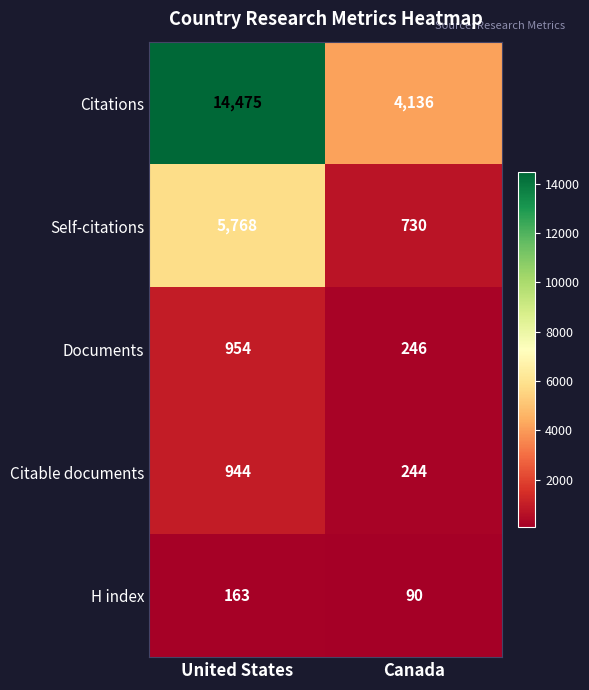

At how many categories does at least one series exceed 13610?

1